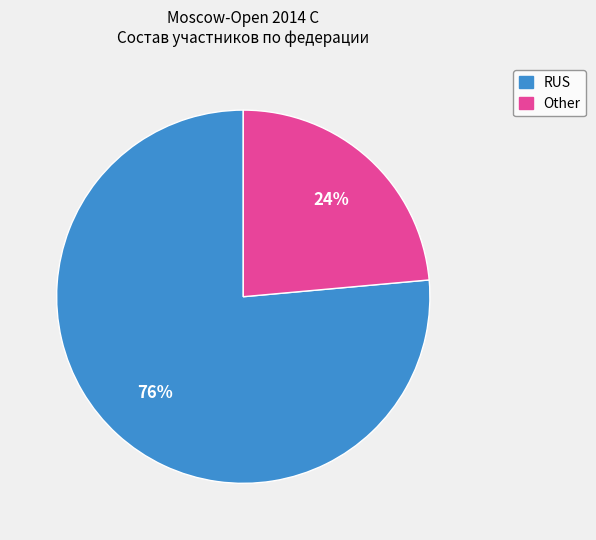

To the nearest percent, what is the combined percentage of RUS and Other?

100%